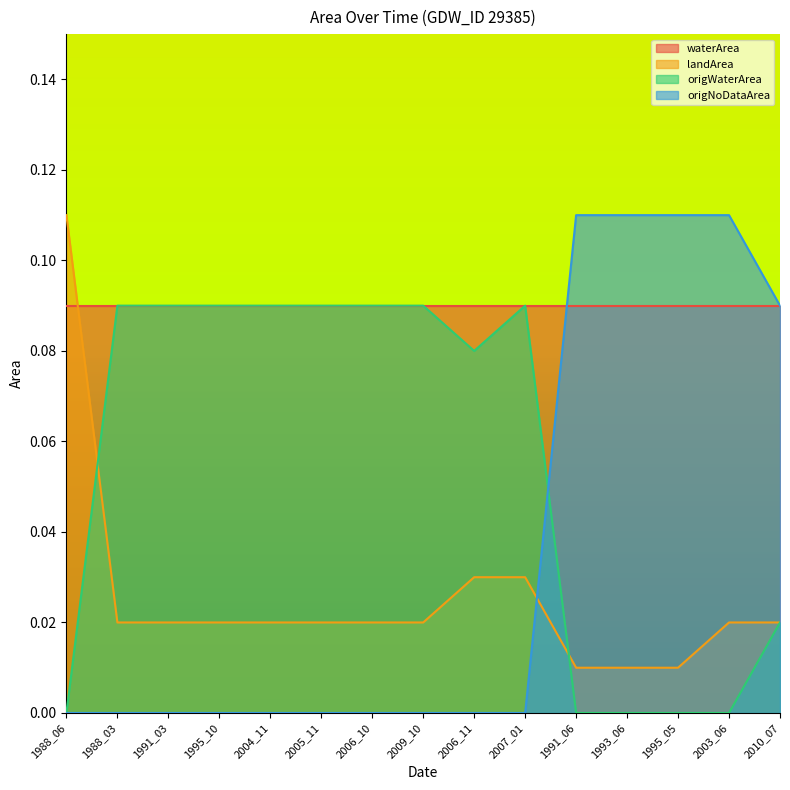

Which category has the highest value in the landArea series?

1988_06